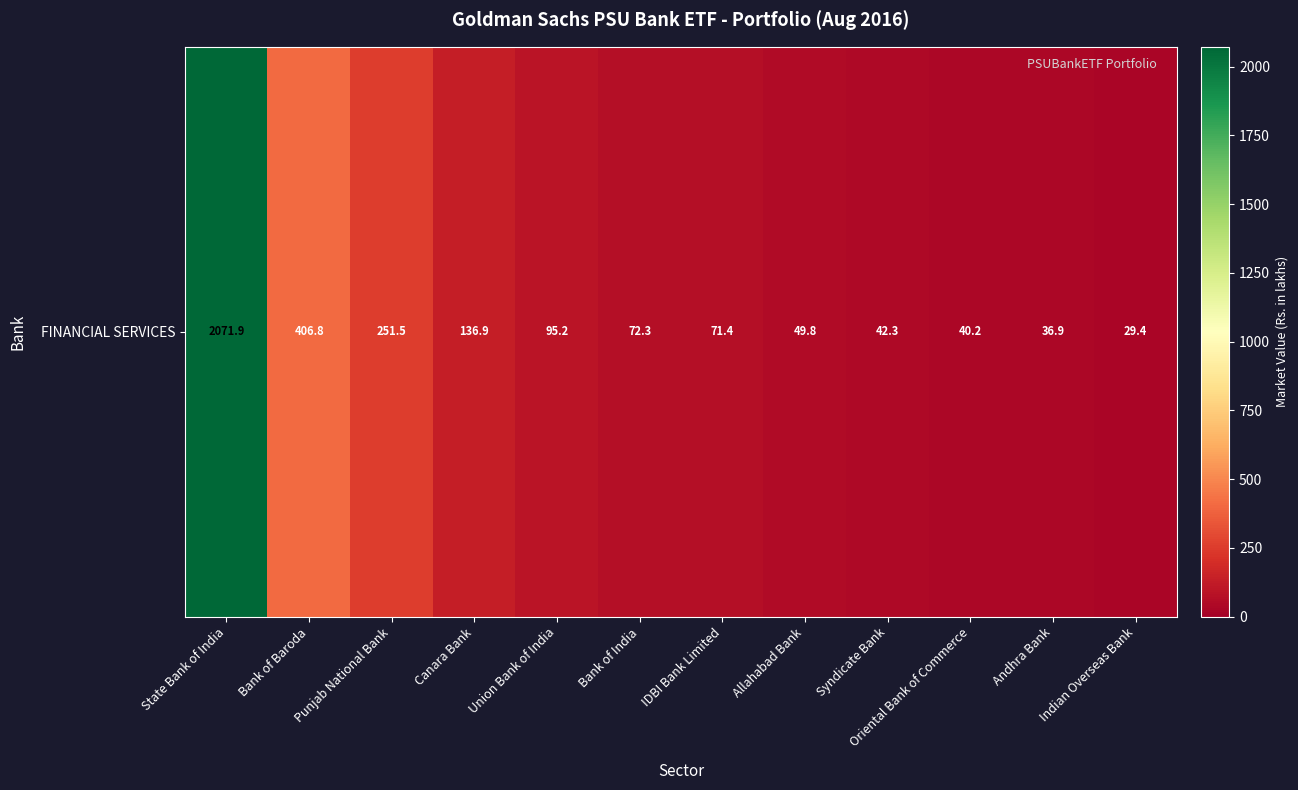

List the labels in order of value, largest first.

State Bank of India, Bank of Baroda, Punjab National Bank, Canara Bank, Union Bank of India, Bank of India, IDBI Bank Limited, Allahabad Bank, Syndicate Bank, Oriental Bank of Commerce, Andhra Bank, Indian Overseas Bank